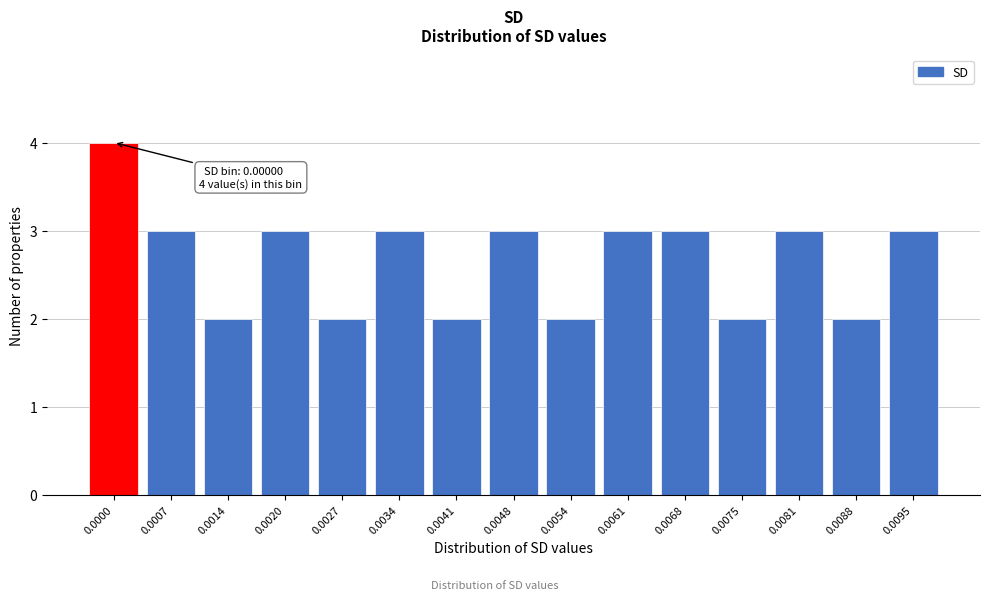

Reading left to right, extract all data points from this chart.

4	3	2	3	2	3	2	3	2	3	3	2	3	2	3